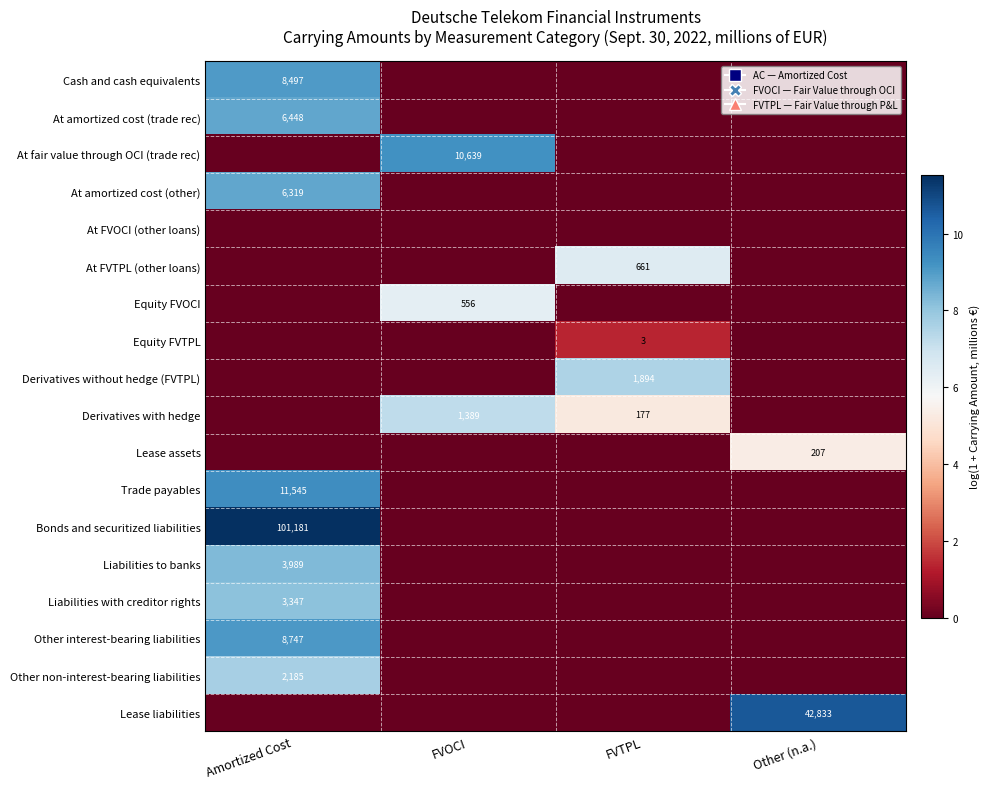

How many series are shown in this chart?

18